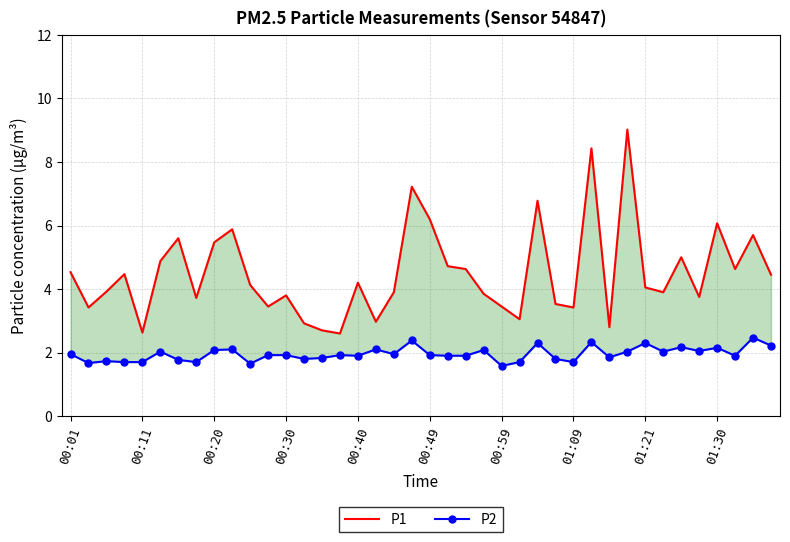

At which label does P1 first exceed 4?

00:01